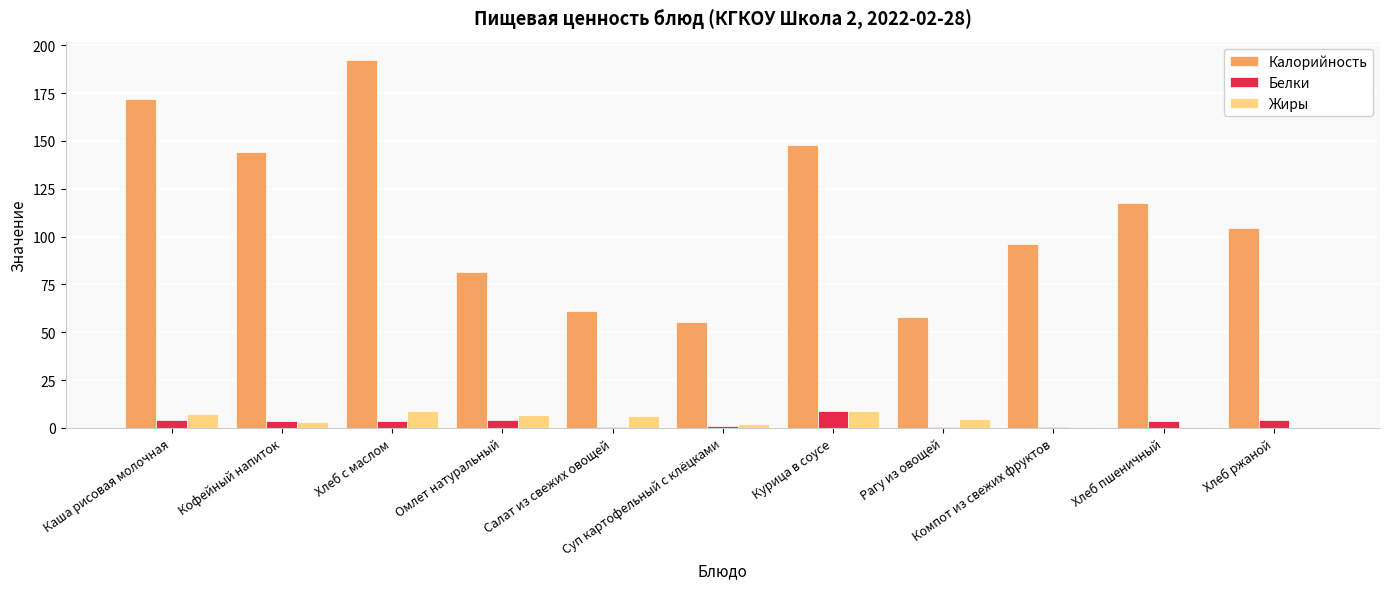

Which series has the largest total across all categories?

Калорийность